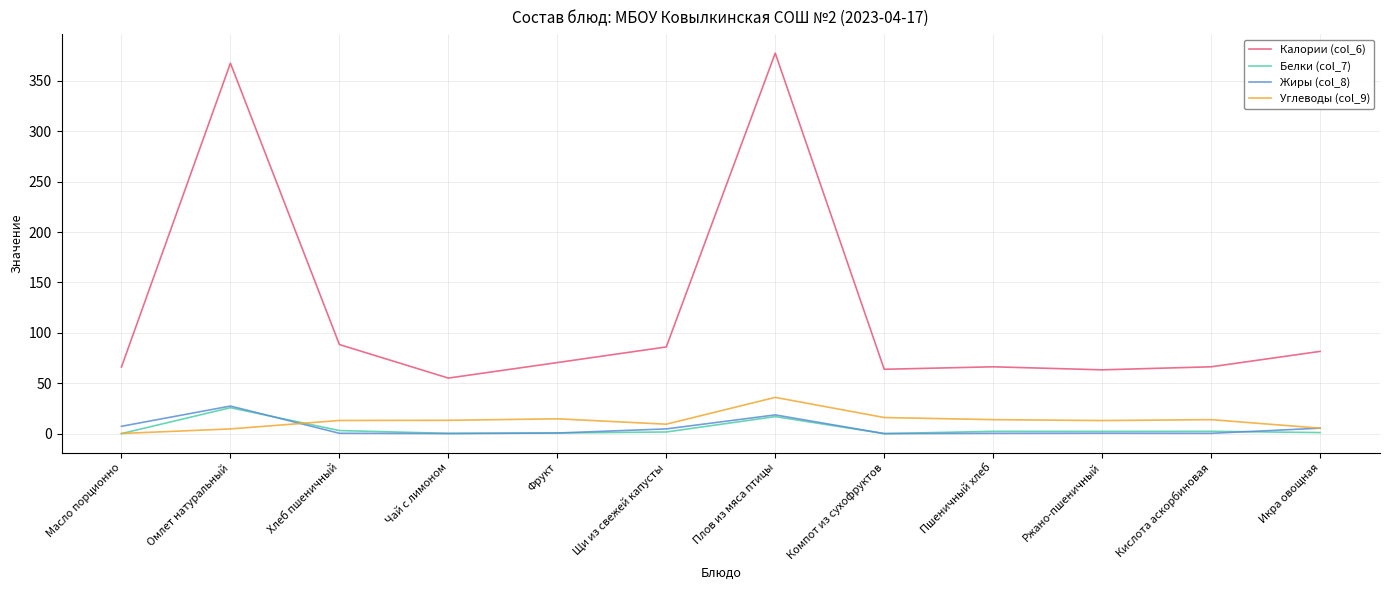

True or false: Калории (col_6) has a value of 70.5 at Фрукт.

True